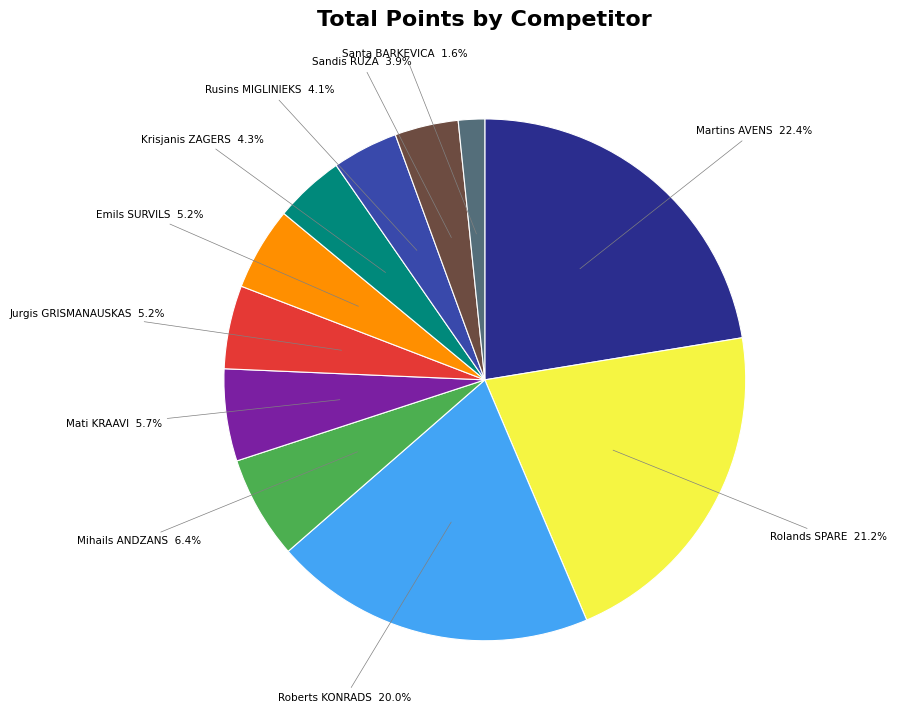

Is it true that Jurgis GRISMANAUSKAS is 5% of the pie?

True